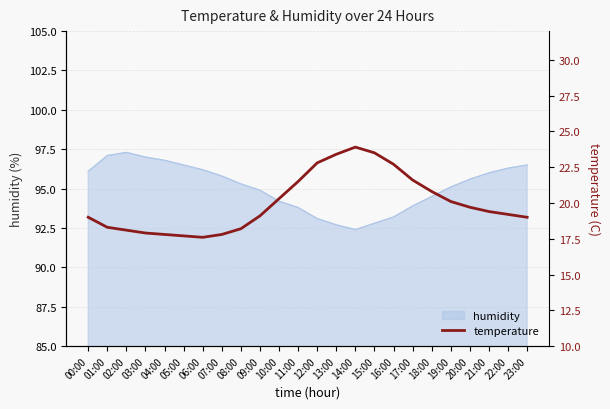

The humidity series shows 164.9 at 11:00. True or false?

False